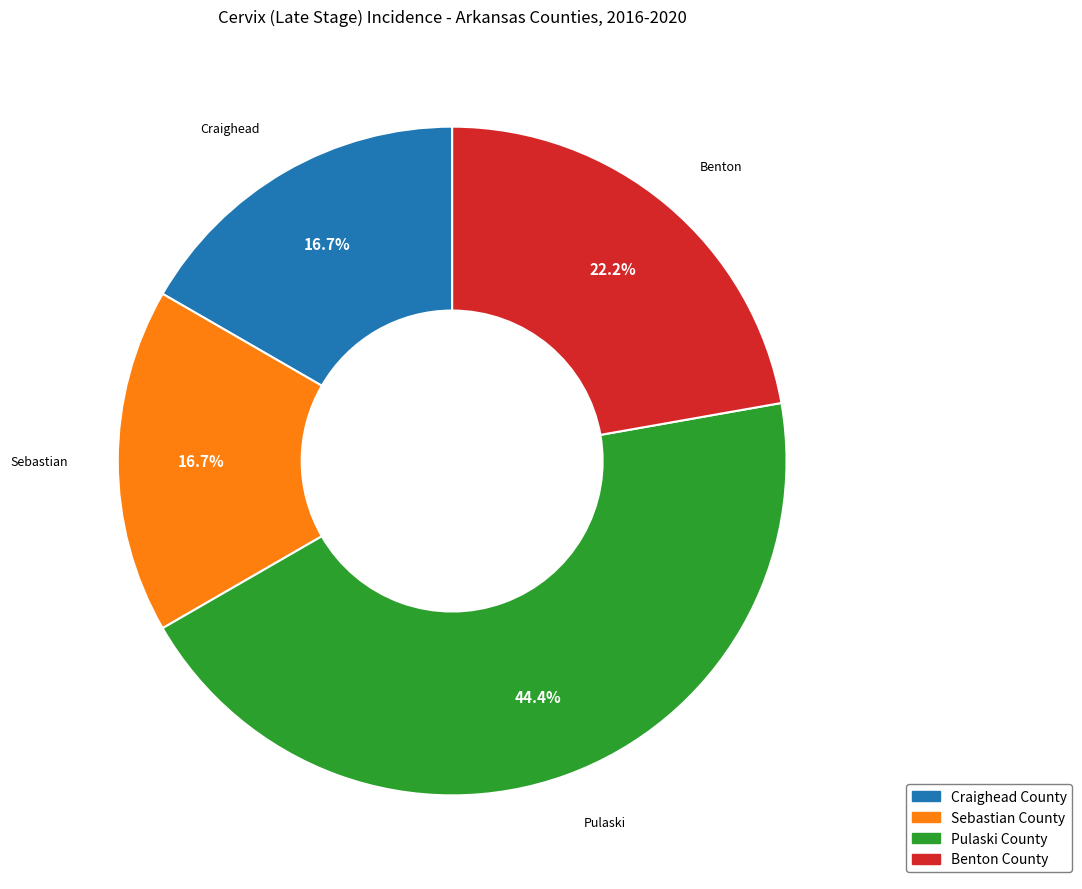

Which has a higher value, Sebastian County or Pulaski County?

Pulaski County